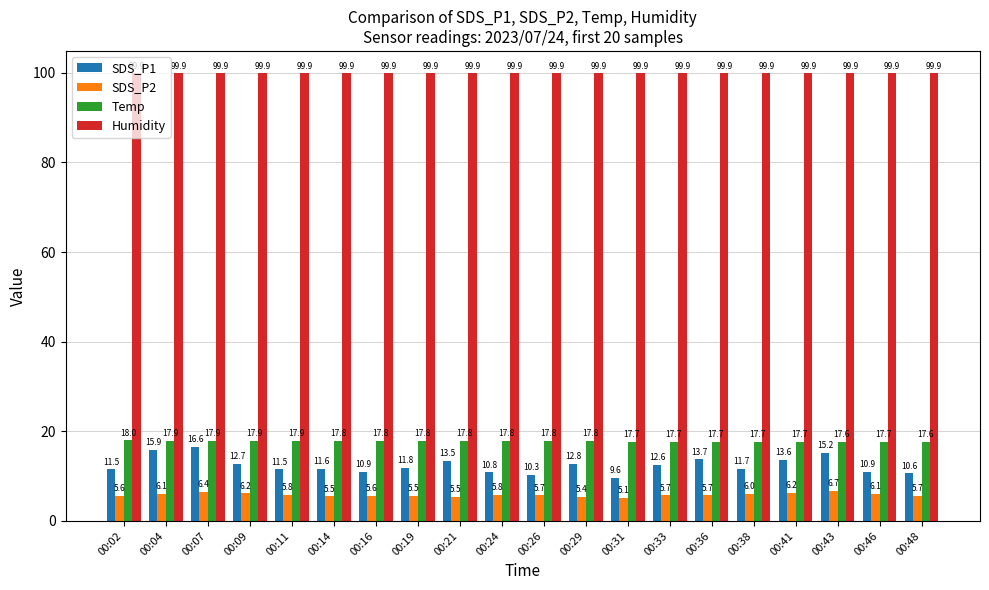

Where does the SDS_P1 series first go above 11?

00:02